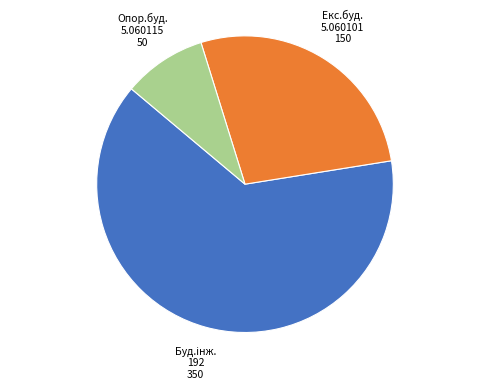

Rank the categories by value from lowest to highest.

опорядження будівель і споруд (5.06010115), будівництво та експлуатація будівель (5.06010101), Будівництво та цивільна інженерія (192)